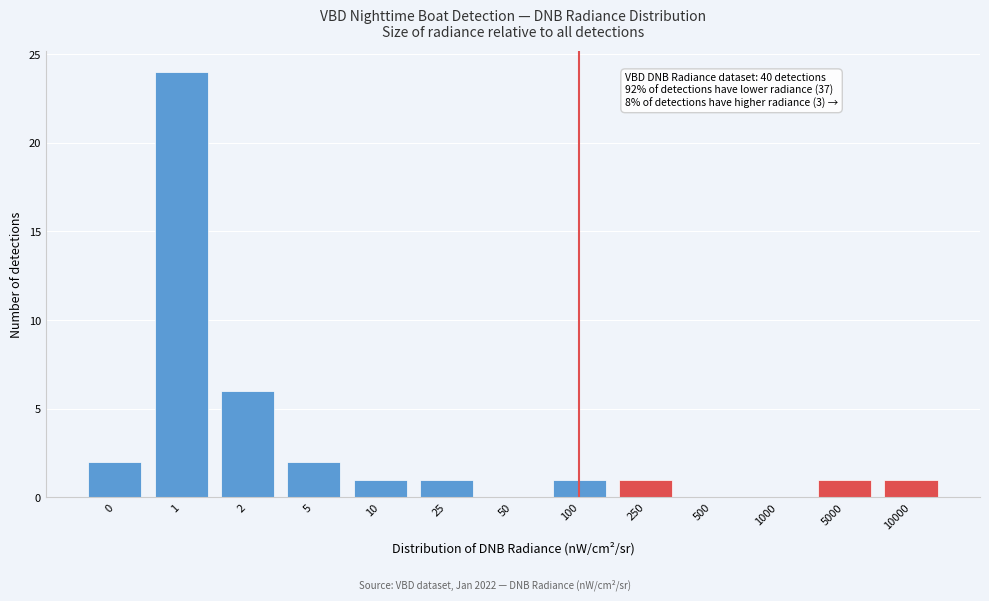

Reading right to left, extract all data points from this chart.

10000=1	5000=1	1000=0	500=0	250=1	100=1	50=0	25=1	10=1	5=2	2=6	1=24	0=2